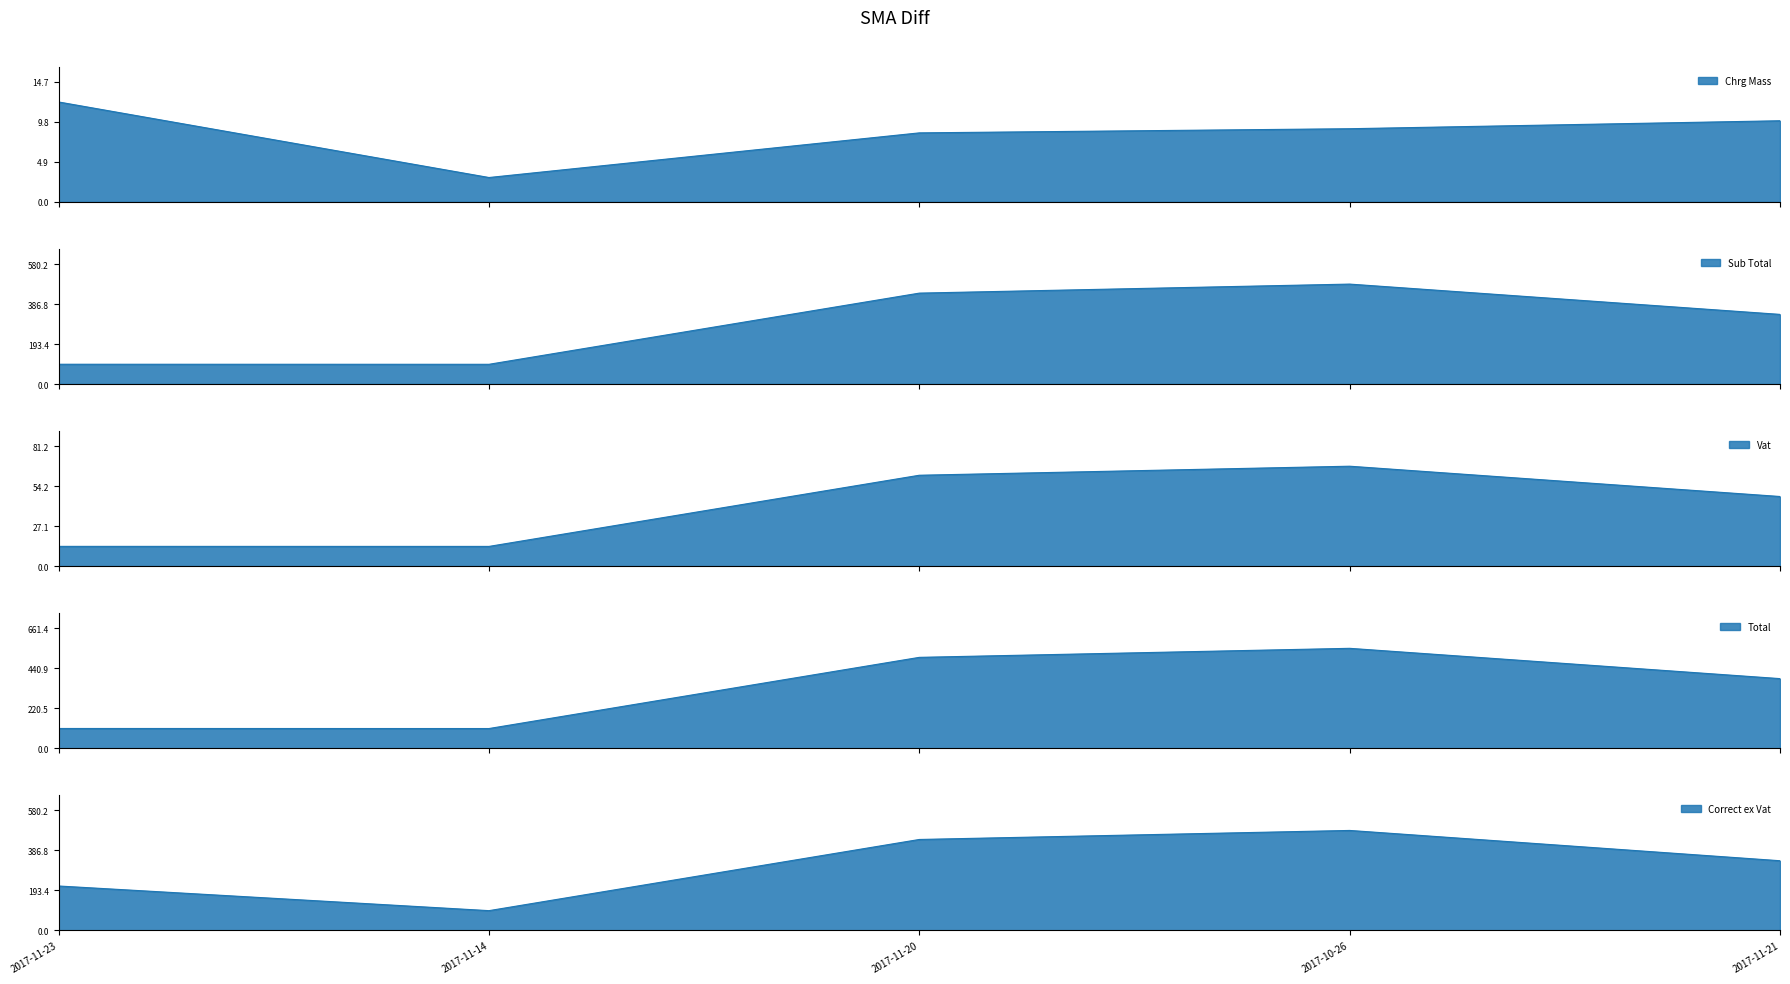

Which series has the largest total across all categories?

Total